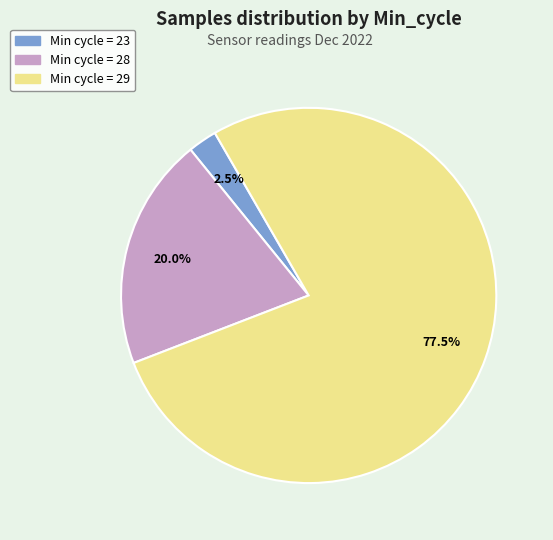

How many segments does this pie chart have?

3